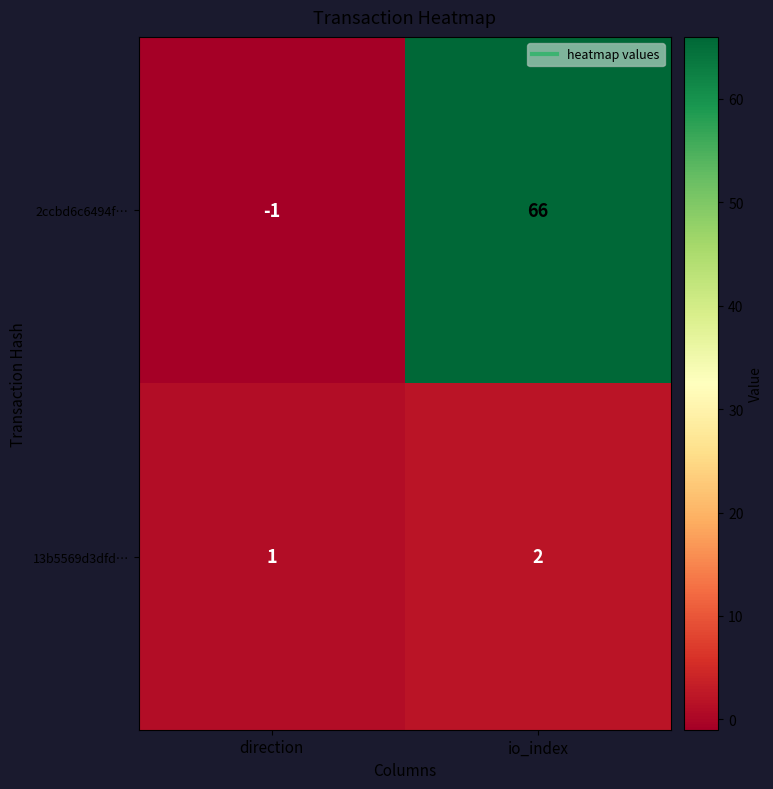

The value of 2ccbd6c6494f… at direction is -1. True or false?

True